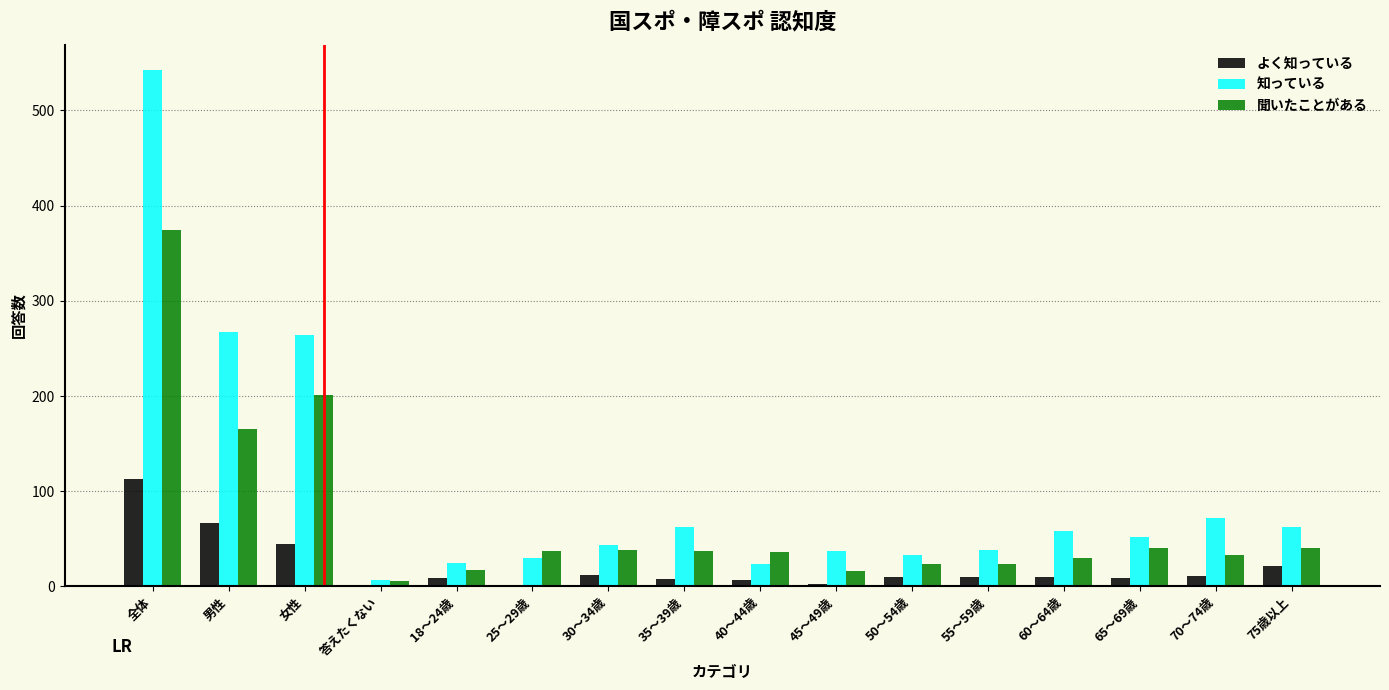

Is it true that 聞いたことがある equals 61 at 65～69歳?

False